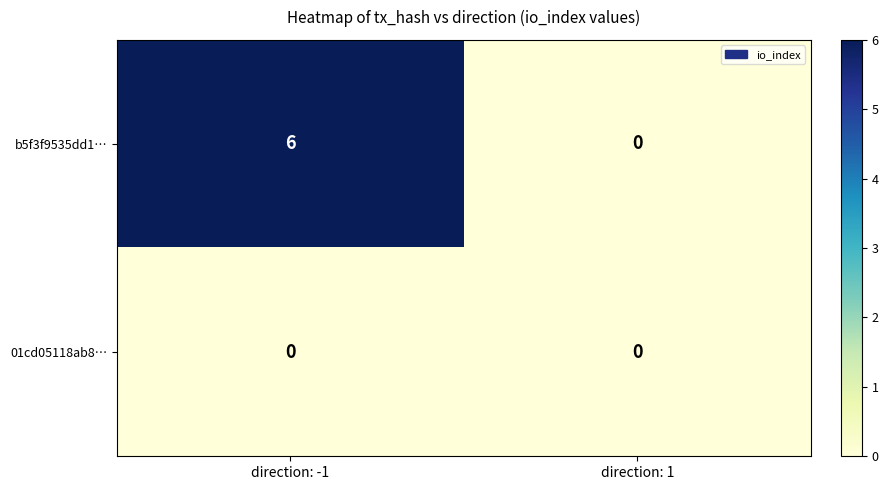

Which series has the largest total across all categories?

b5f3f9535dd1…